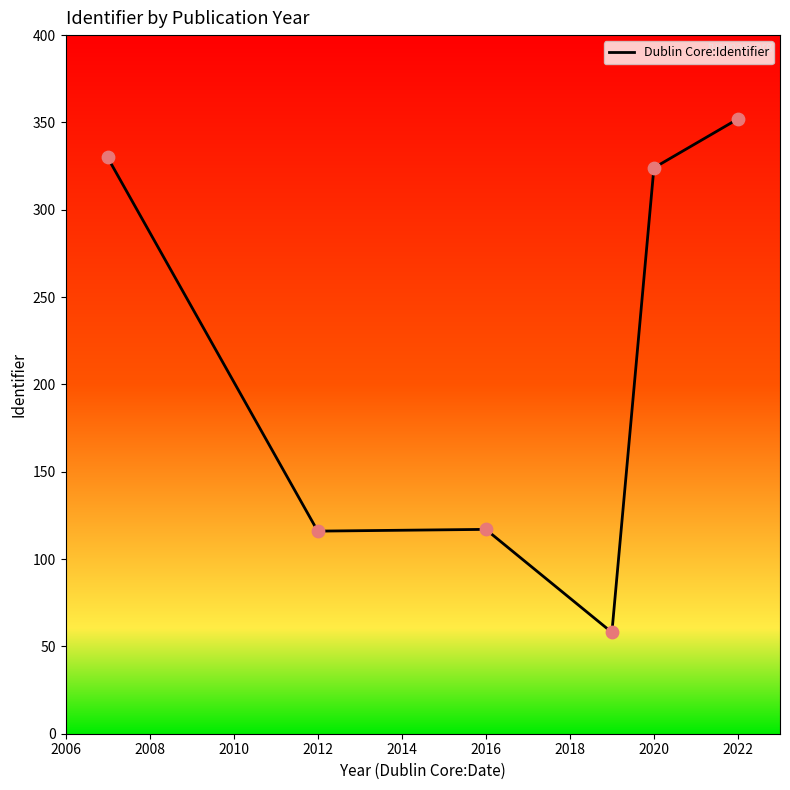

What is the sum of all values?

1297